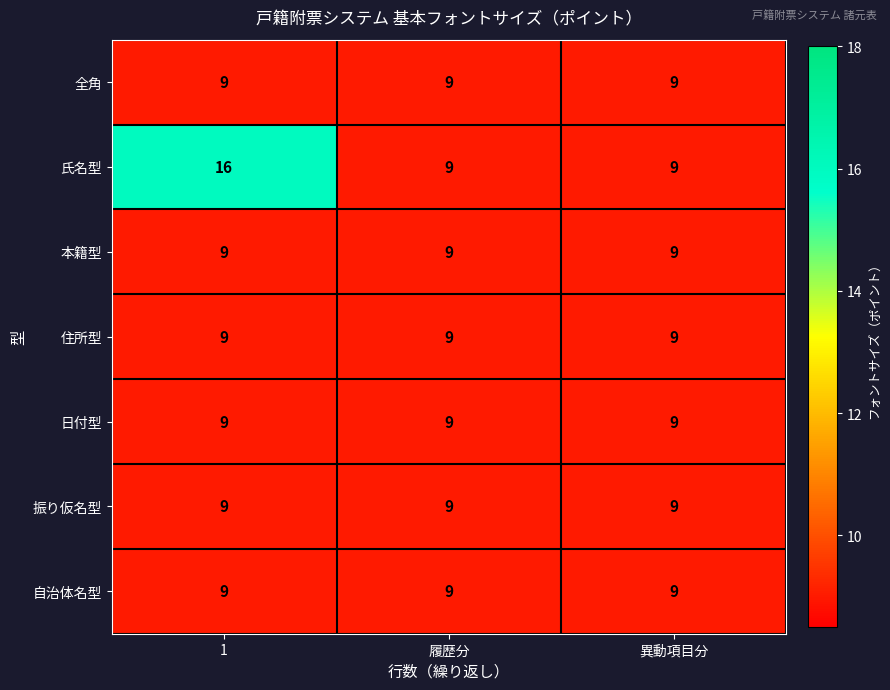

Which series changed the most between 1 and 履歴分?

氏名型